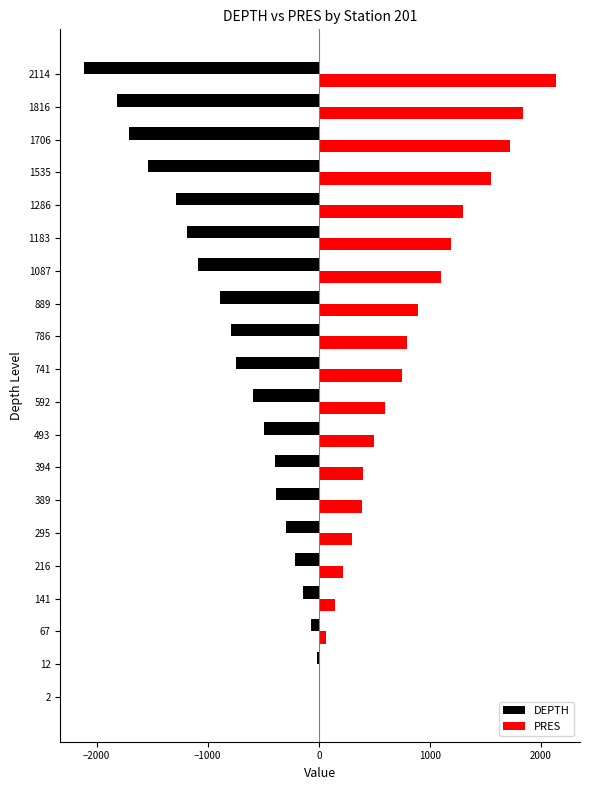

What is the greatest value displayed?

2138